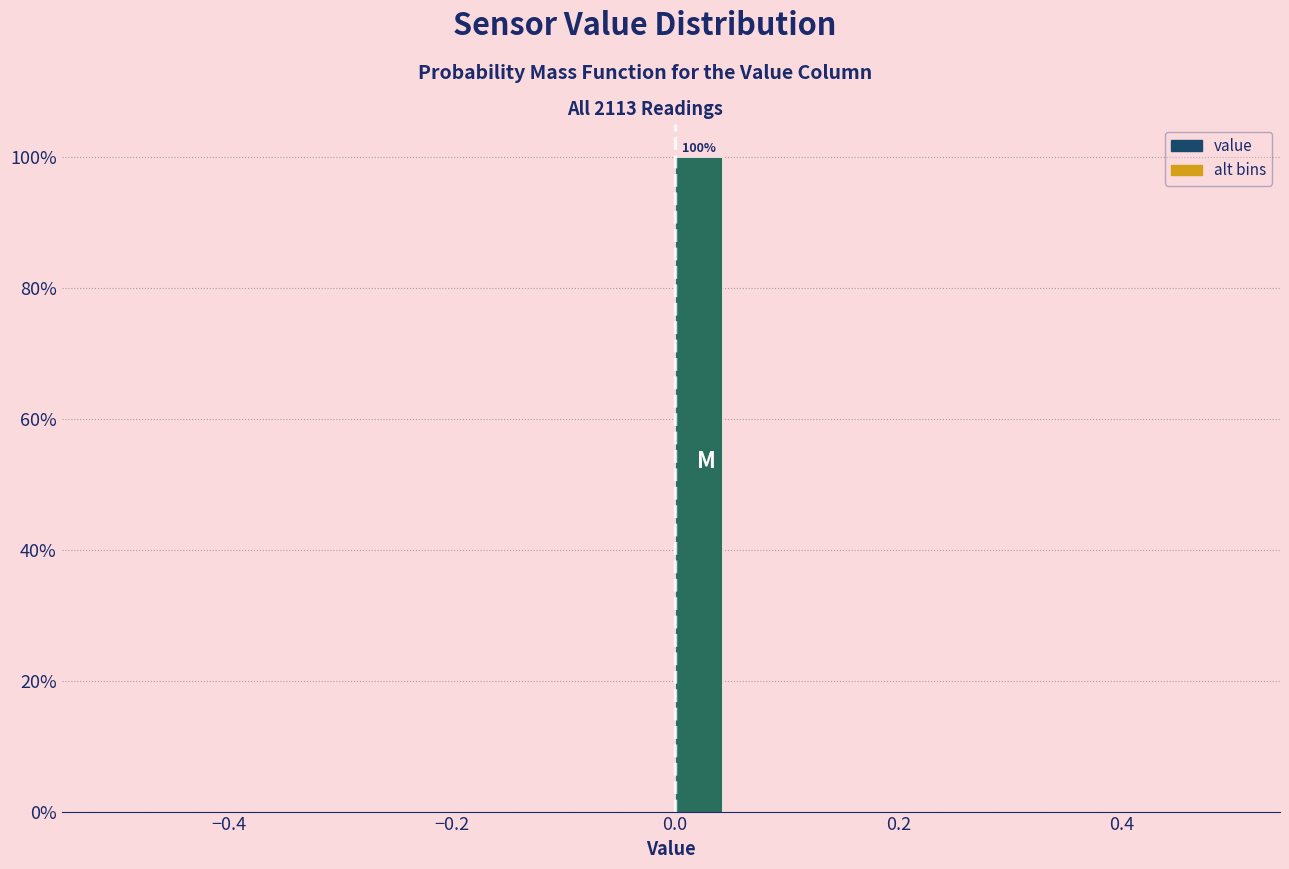

Around what value on the x-axis is the tallest bar? Give the approximate position of its centre, as read against the axis.

0.02